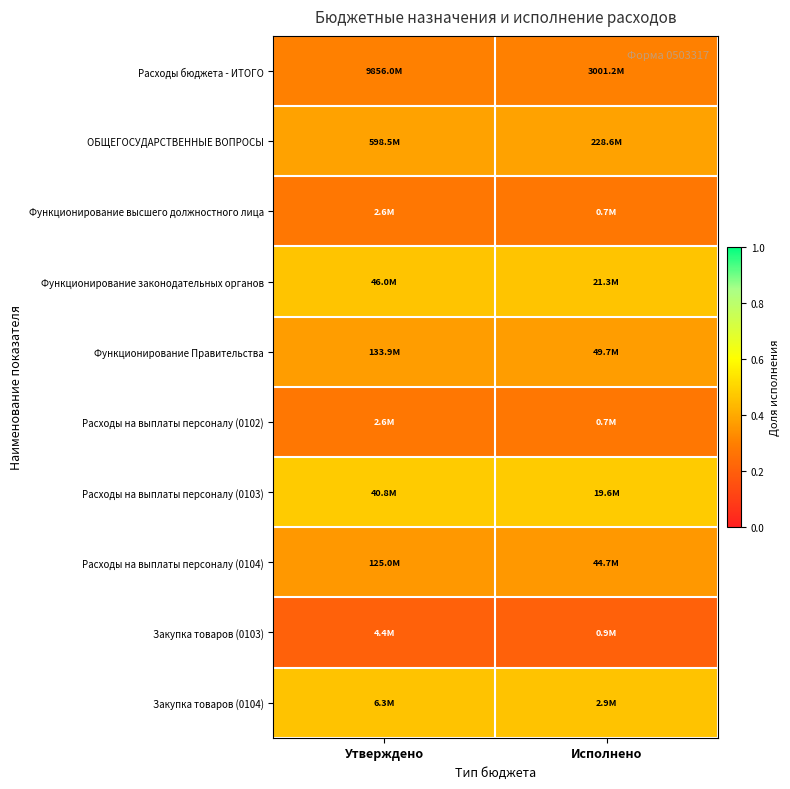

At which category does the chart reach its minimum across all series?

Утверждено